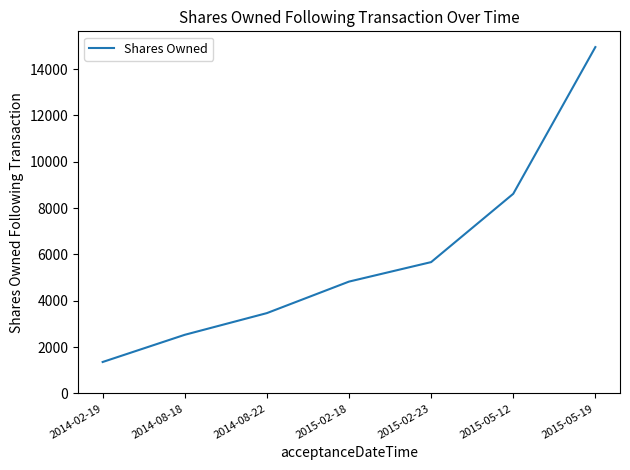

Reading left to right, what are all the values shown in this chart?

1357	2531	3467	4827	5668	8616	14948